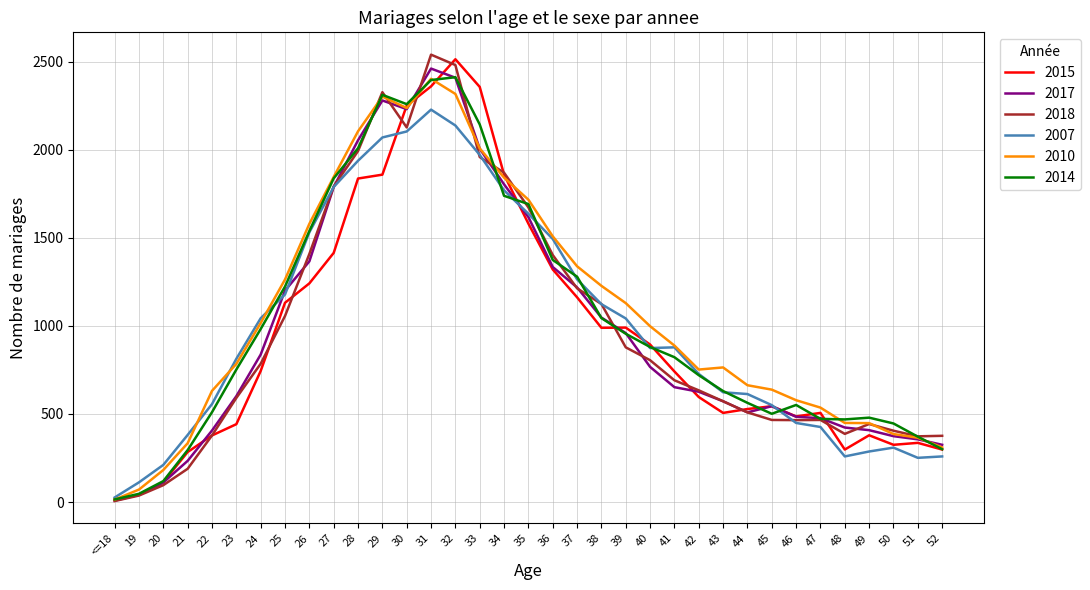

True or false: 2015 and 2014 intersect in this chart.

True